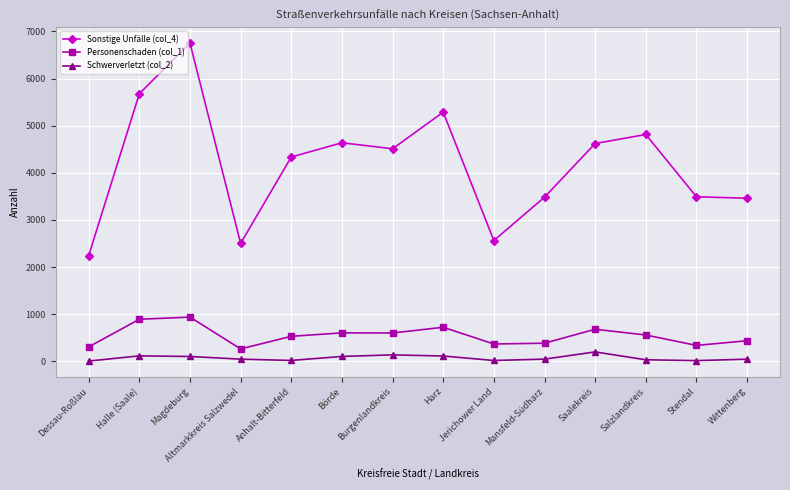

At how many categories does at least one series exceed 1202?

14